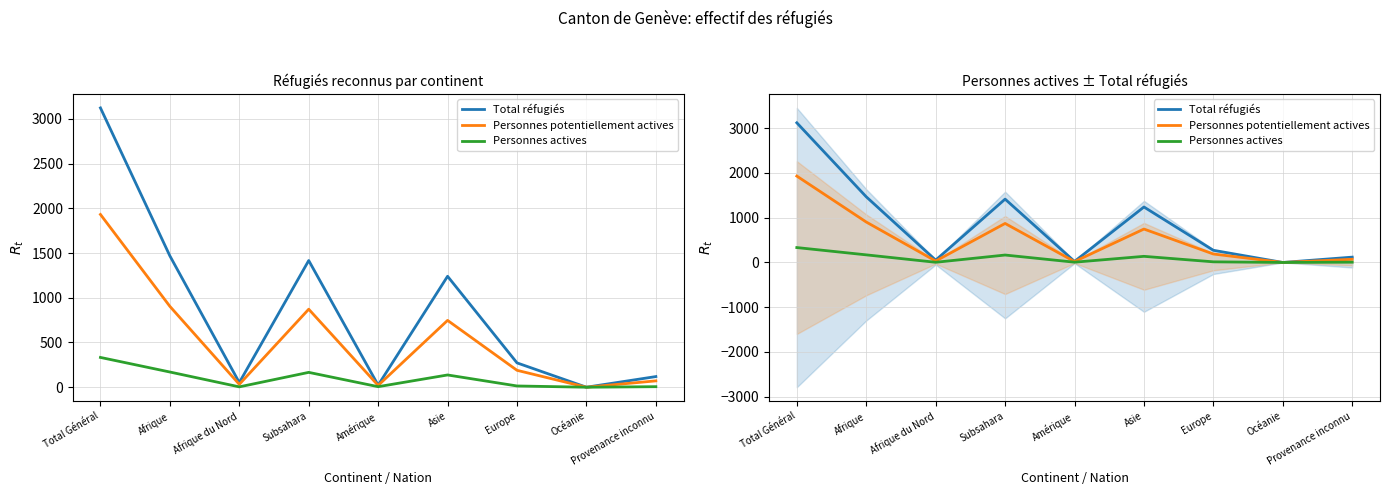

True or false: Personnes actives and Total réfugiés intersect in this chart.

False